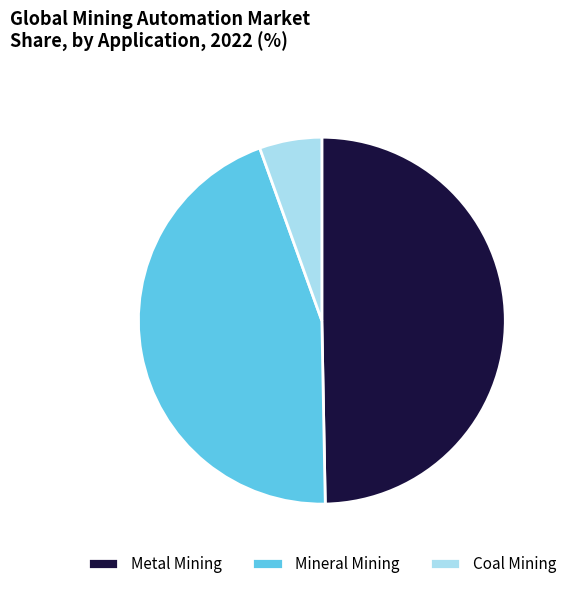

Is there any slice that represents more than half of the pie?

No